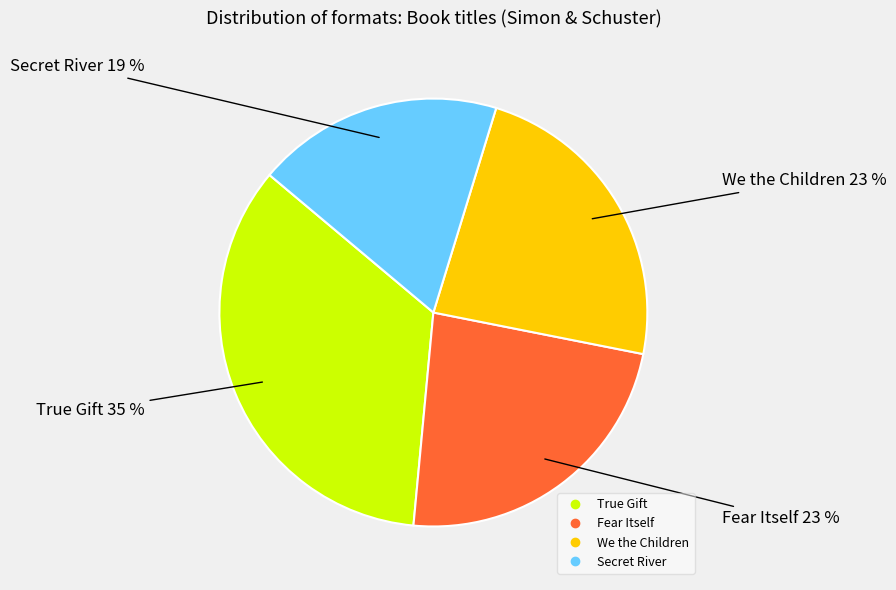

Which category has the biggest portion of the pie?

True Gift